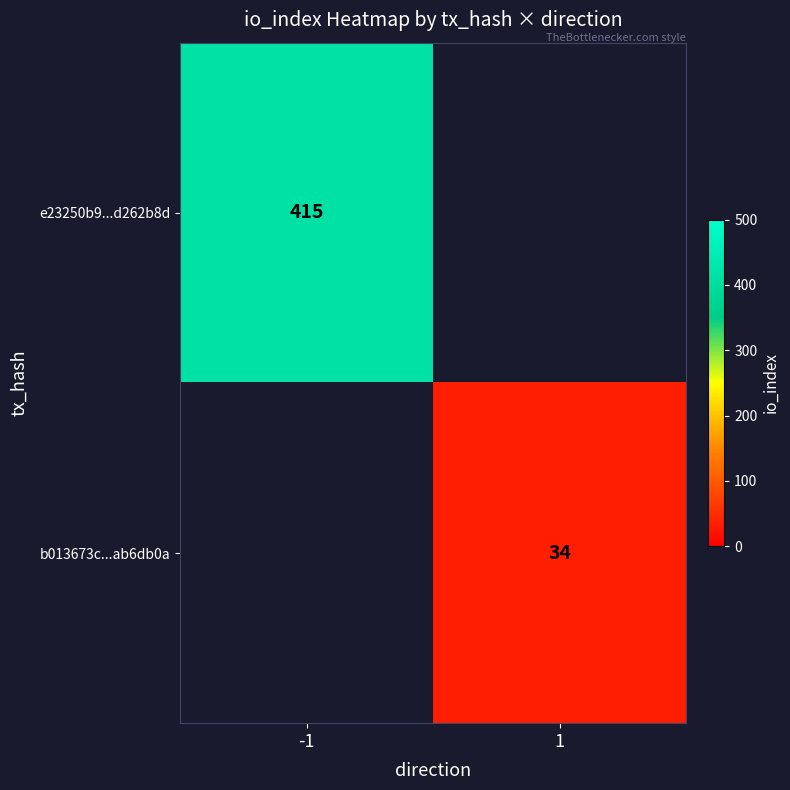

The value of b013673c...ab6db0a at 1 is 34. True or false?

True